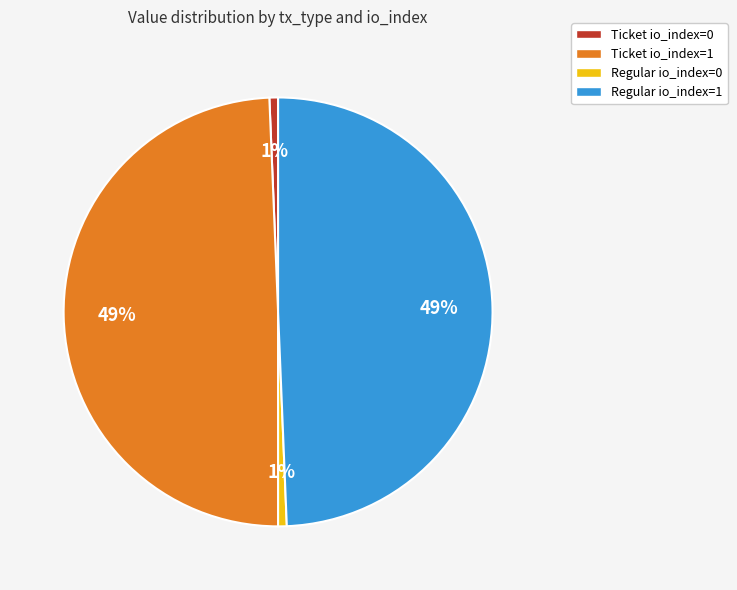

How many slices are in this pie chart?

4